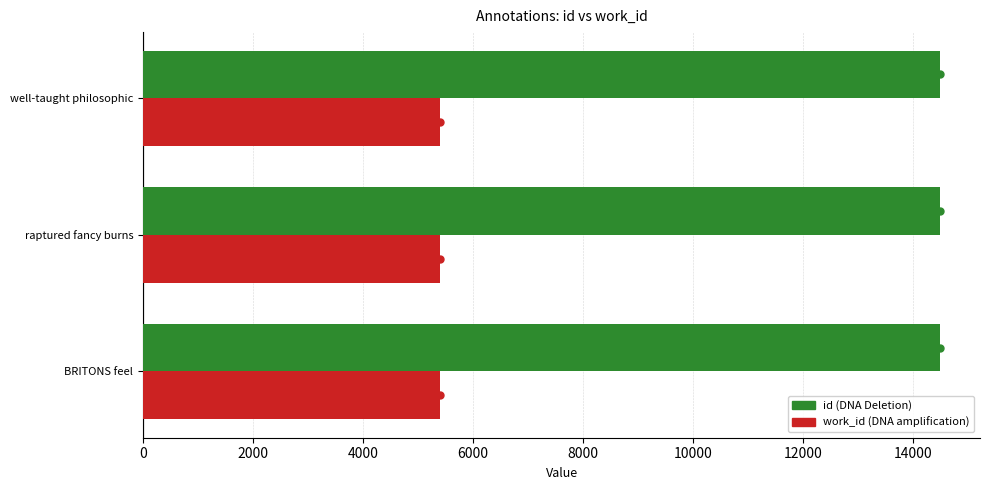

The value of id at well-taught philosophic is 20995.7. True or false?

False